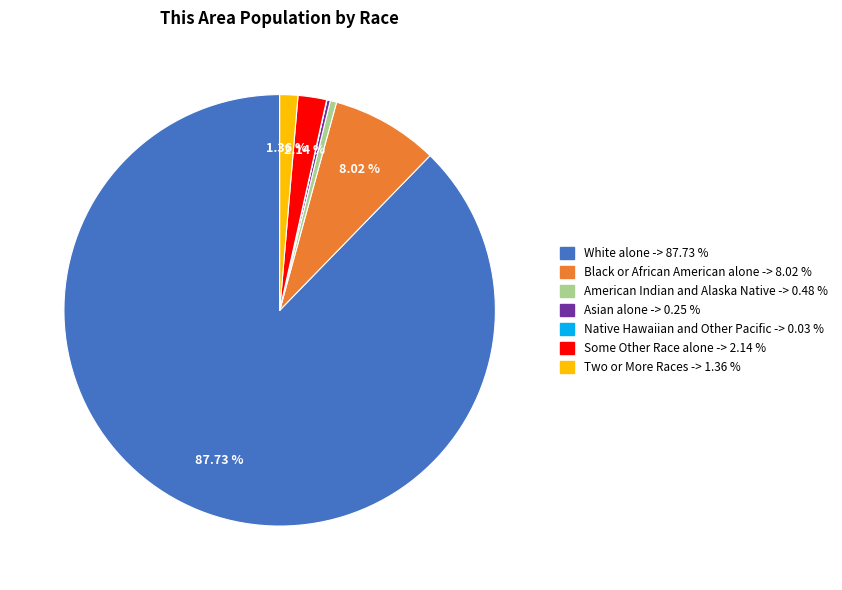

Approximately how many times larger is the value at White alone compared to Black or African American alone?

10.9